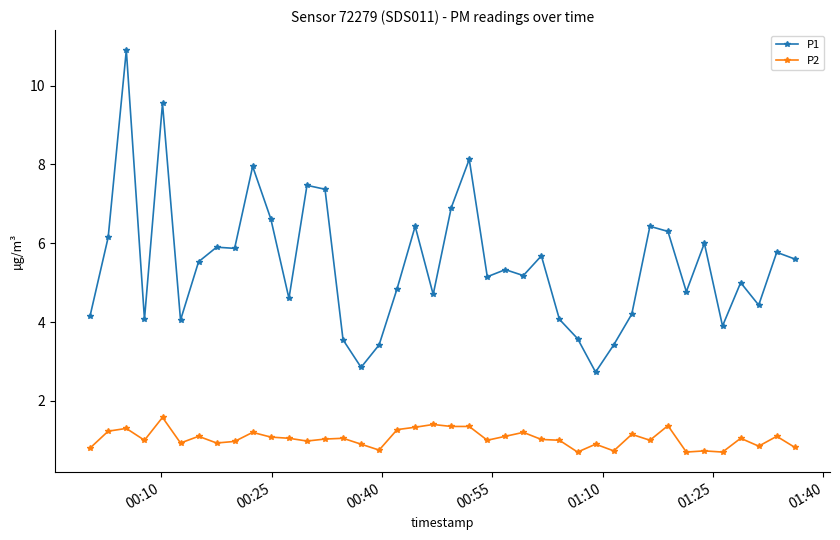

At how many categories does at least one series exceed 3?

38